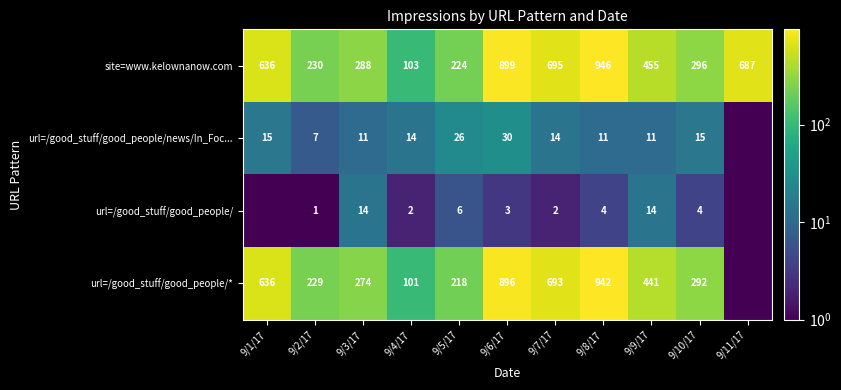

What is the sum of the url=/good_stuff/good_people/* values at 9/8/17 and 9/1/17?

1578.0